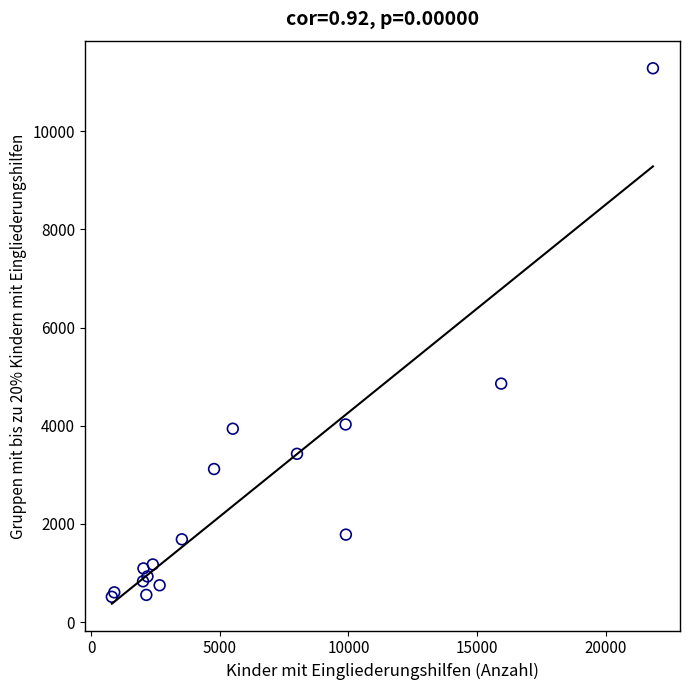

What Y value in the scatter plot is closest to 5897?

4857